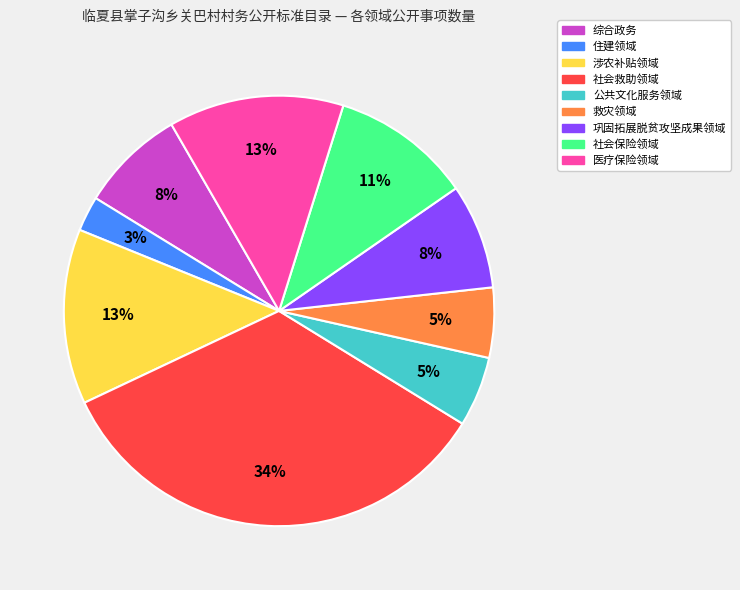

What is the ratio of the value at 社会救助领域 to the value at 涉农补贴领域?

2.6